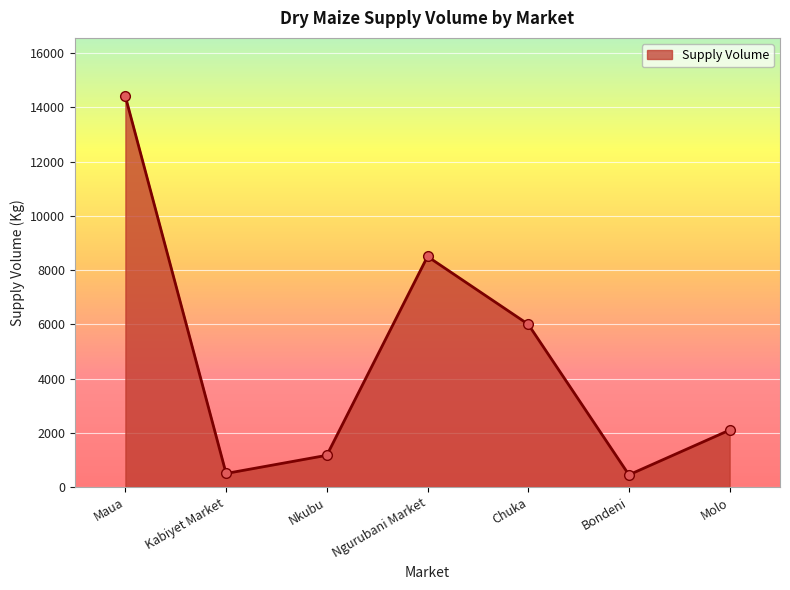

What is the label of the 2nd point from the right?

Bondeni